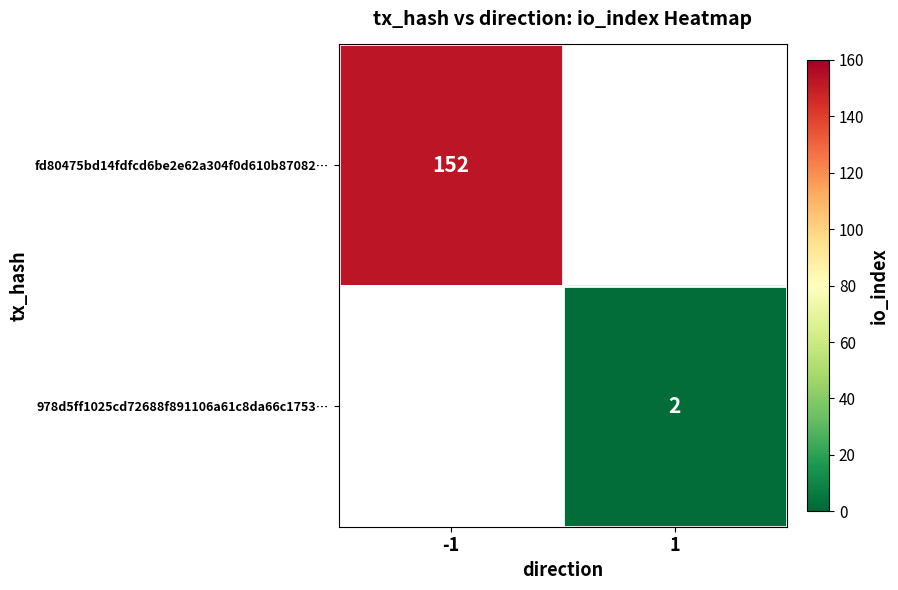

True or false: 978d5ff1025cd72688f891106a61c8da66c1753… has a value of 2 at 1.

True